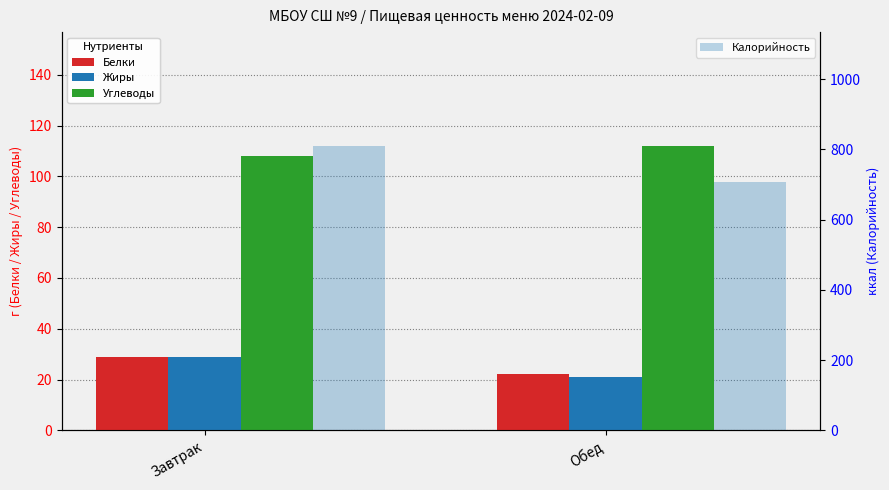

Are the bars grouped side by side (vs. stacked)?

Yes